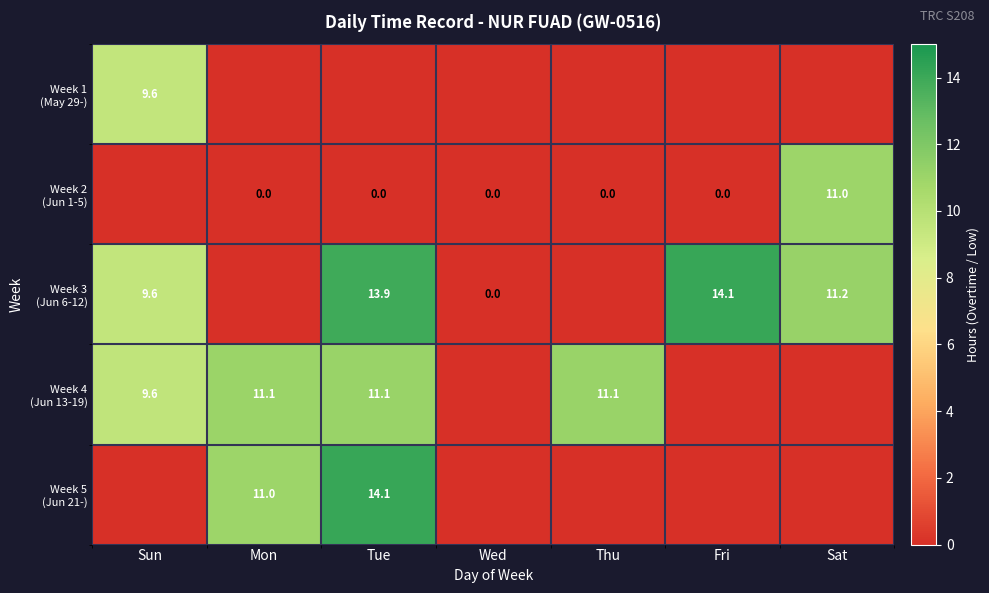

Is it true that Week 4 (Jun 13-19) equals 5.1 at Sun?

False